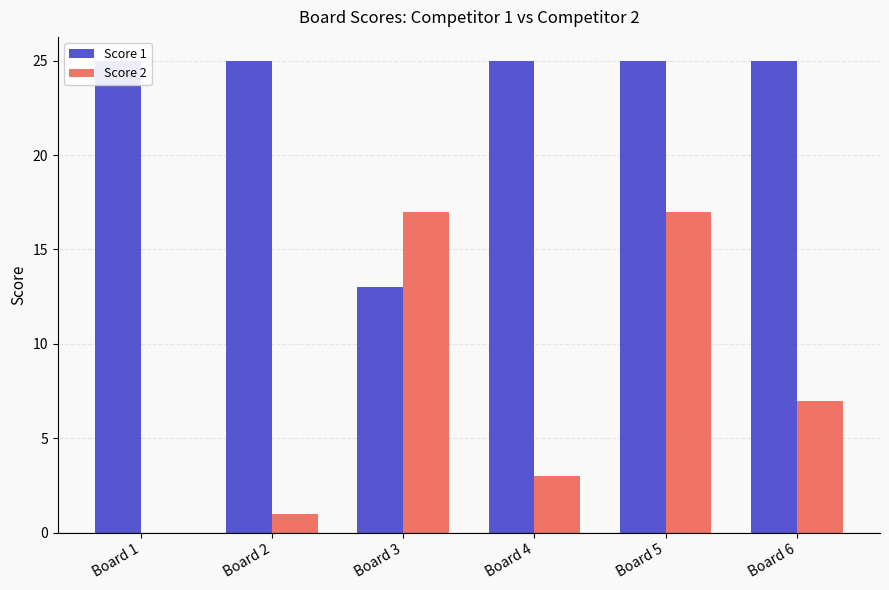

What is the sum of the Score 2 values at Board 4 and Board 3?

20